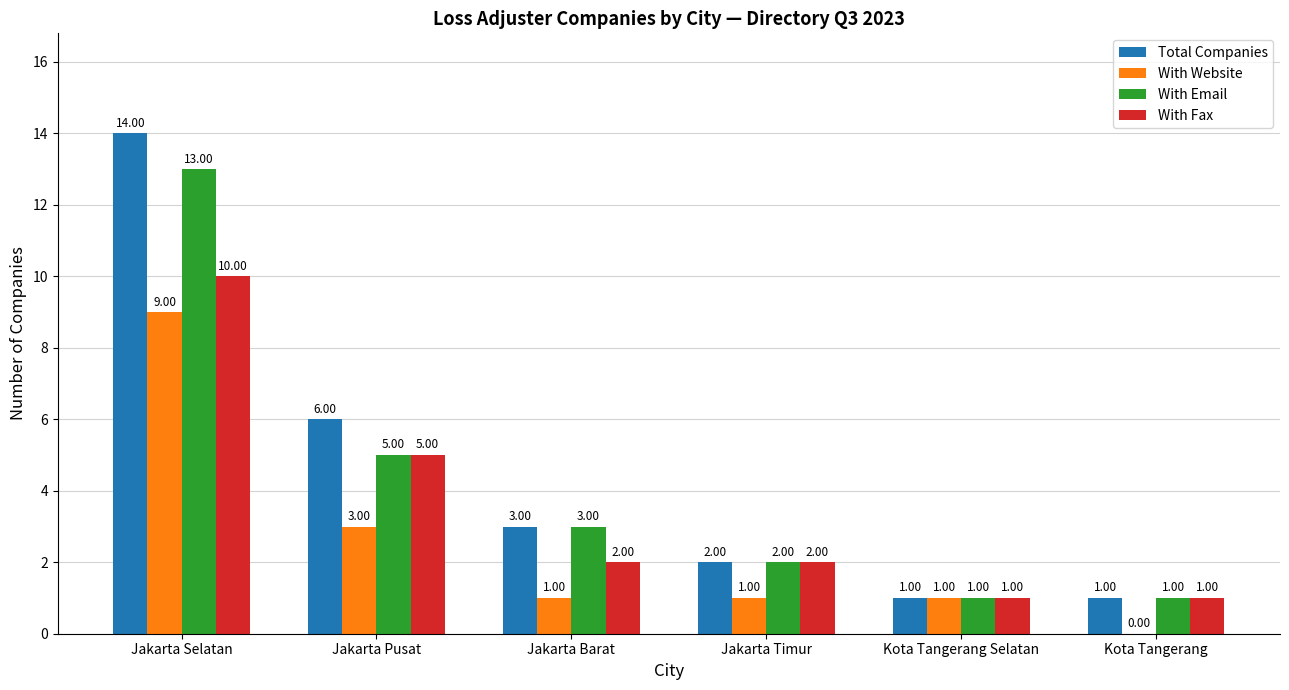

At which category is the sum across all series the highest?

Jakarta Selatan